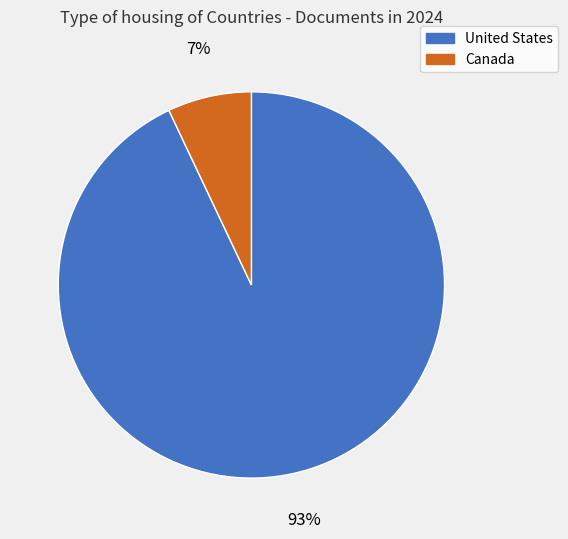

To the nearest percent, what portion does Canada represent?

7%